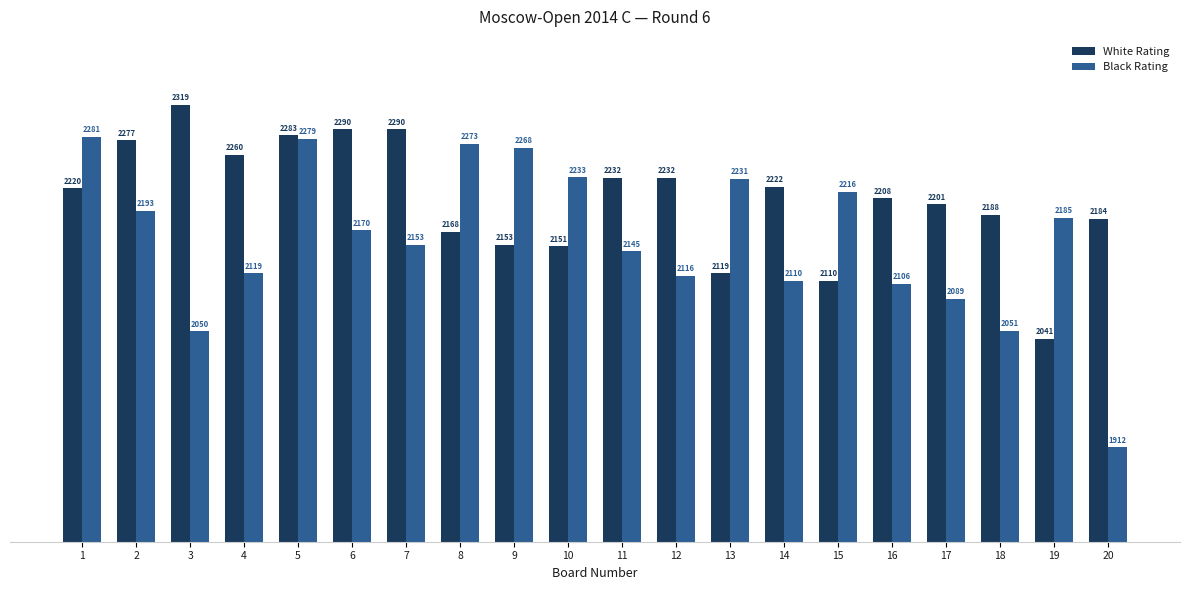

What is the greatest value displayed?

2319